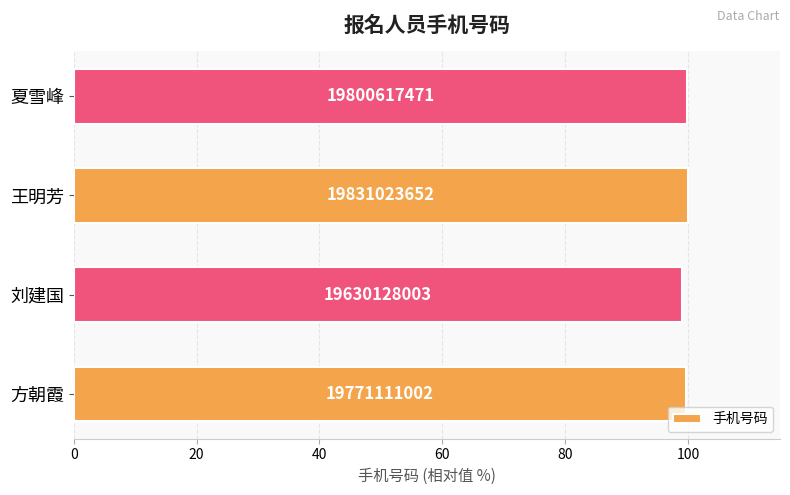

How many bars are there in total?

4